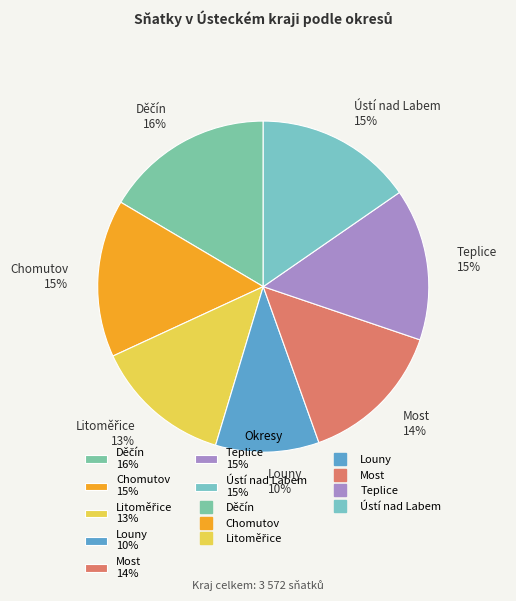

To the nearest percent, what percentage of the pie is Louny 10%?

10%